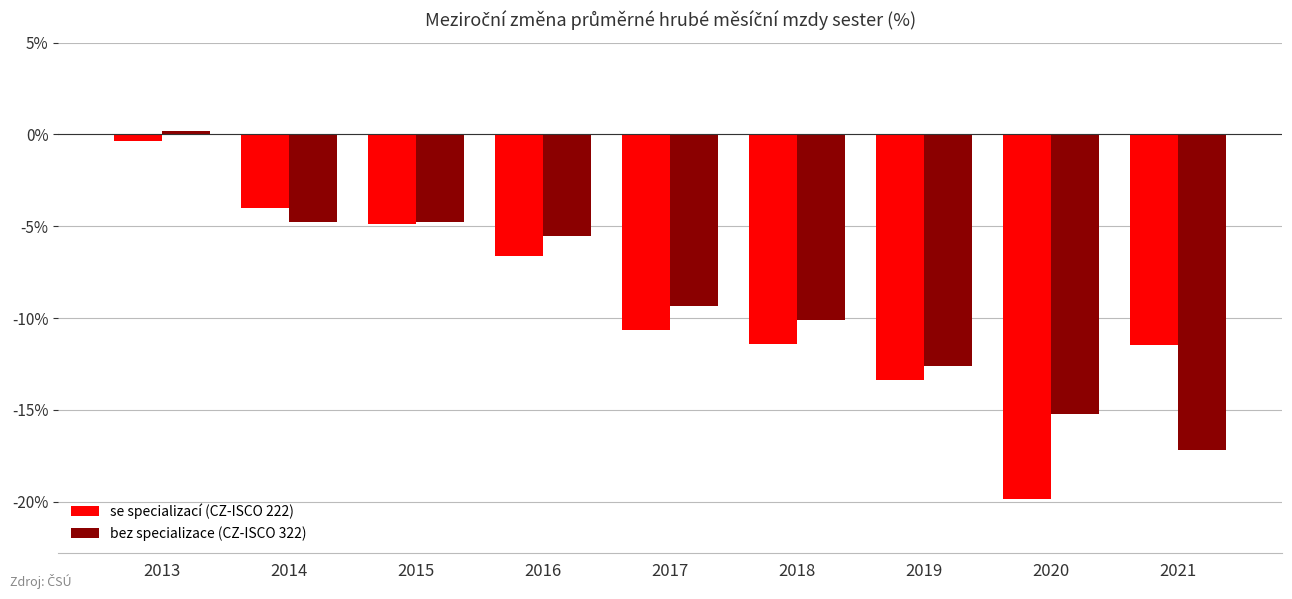

True or false: bez specializace (CZ-ISCO 322) has a value of -4.8 at 2014.

True